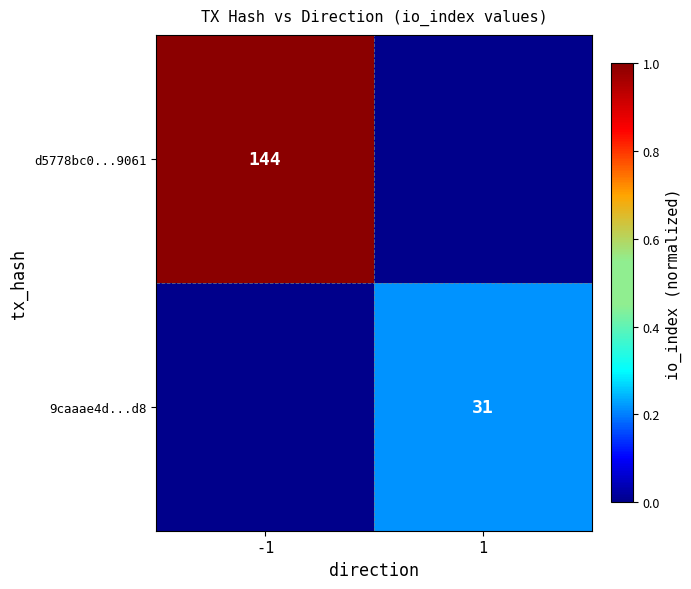

The 9caaae4d...d8 series shows 31 at 1. True or false?

True